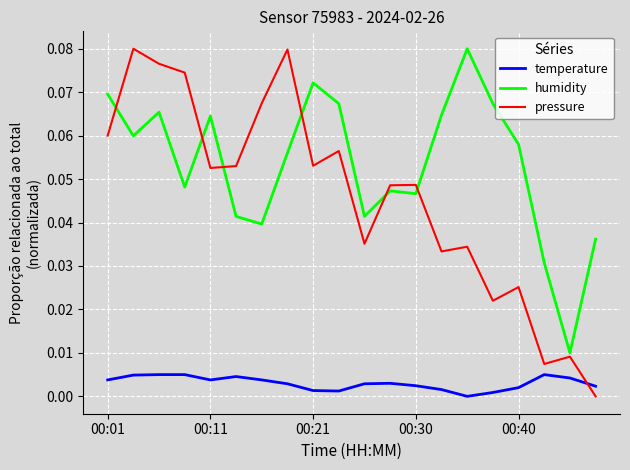

Which series has the largest total across all categories?

humidity